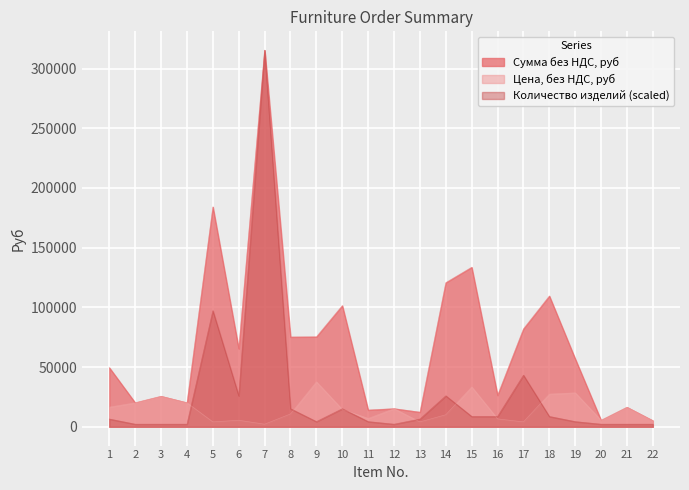

What is the difference between the second highest and minimum values in the Цена, без НДС, руб series?

31241